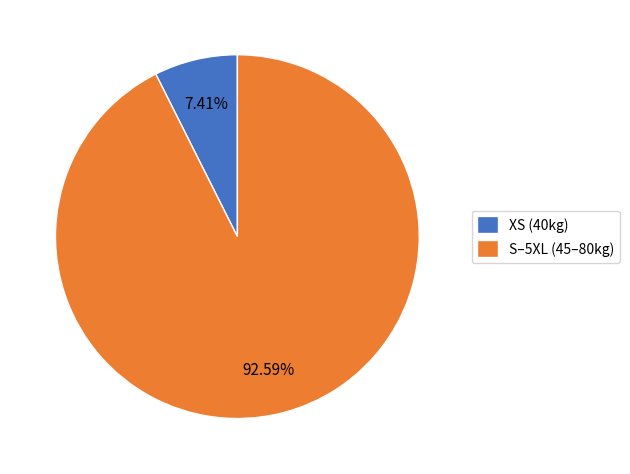

Combined, do XS (40kg) and S–5XL (45–80kg) account for over 50%?

Yes